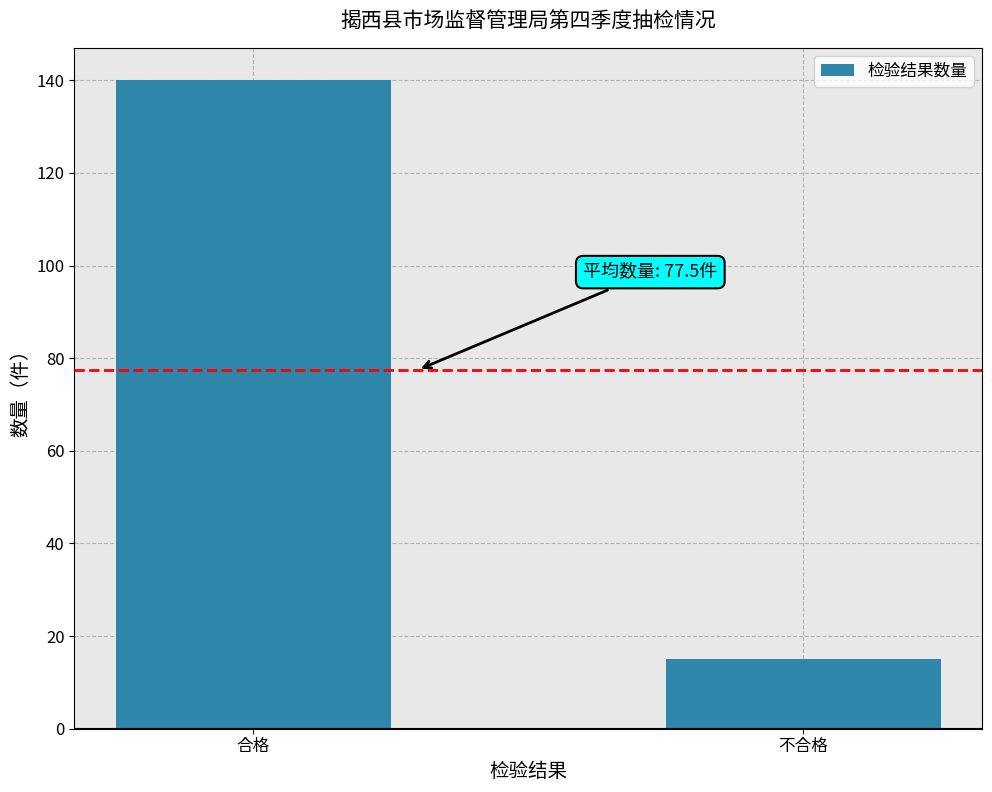

At which label is the value closest to 77?

不合格